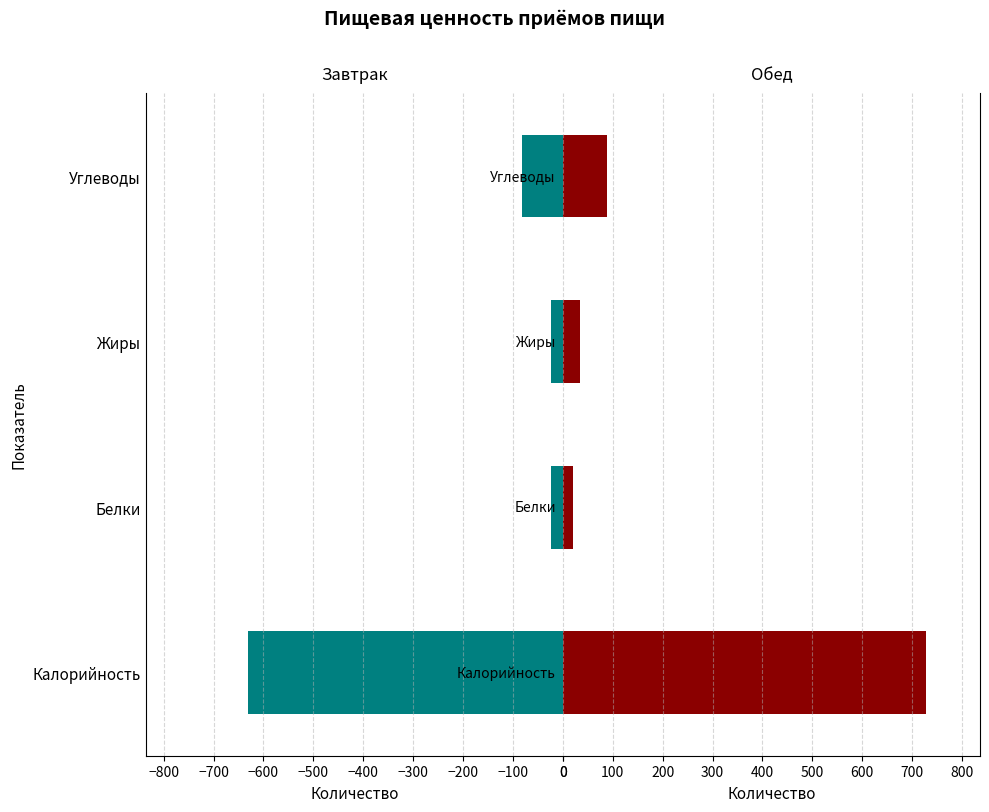

The value of Завтрак at −700 is -16.4. True or false?

False